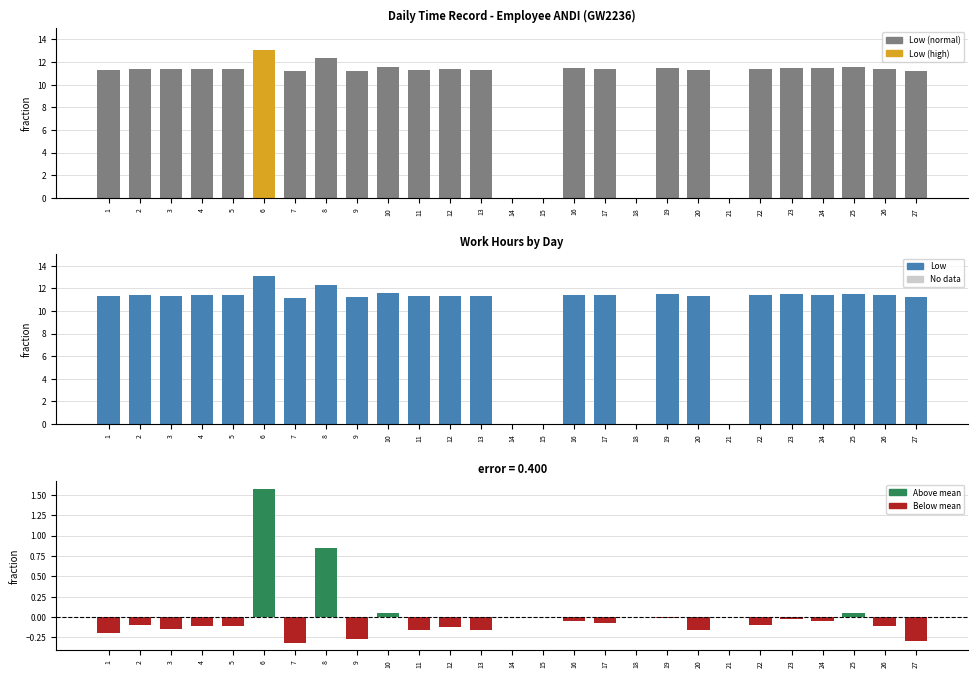

What is the total value across all series at 6?

14.6